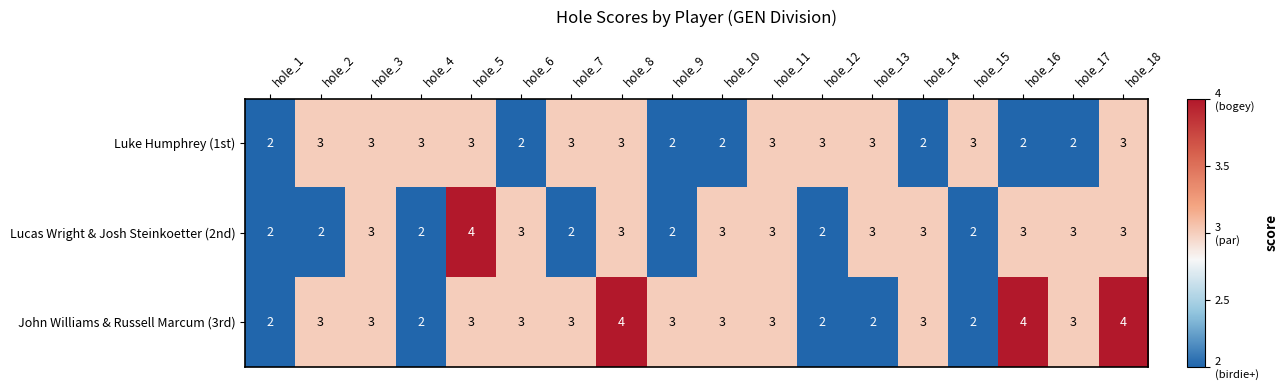

How many Luke Humphrey (1st) values are between 2 and 3?

18